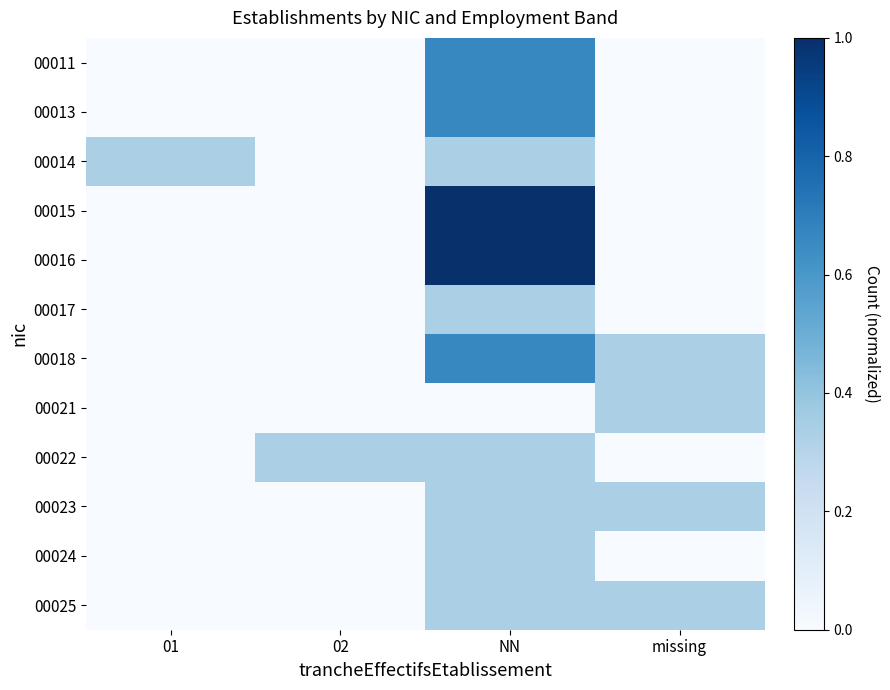

At how many categories does at least one series exceed 0?

4